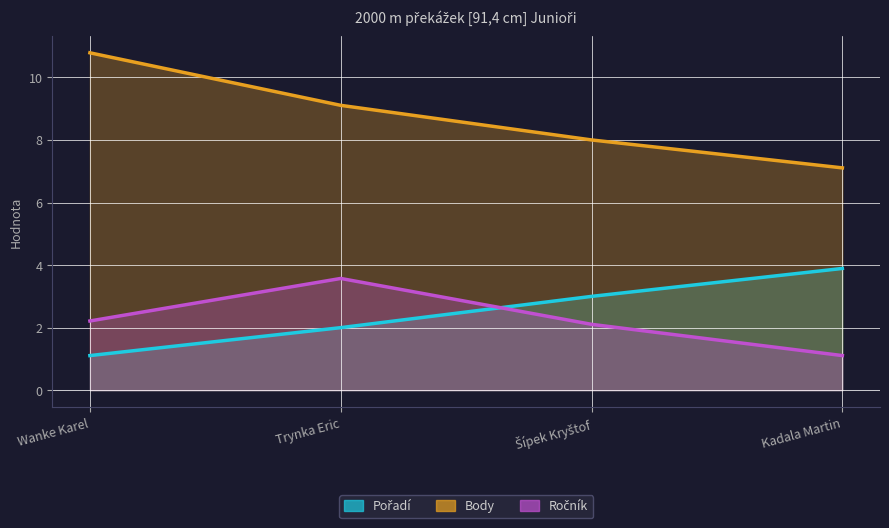

At which category does the chart reach its peak across all series?

Wanke Karel